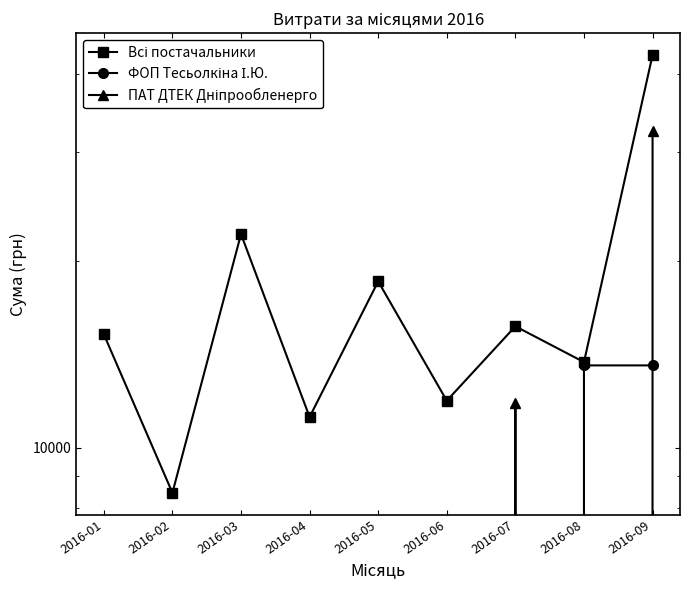

Is the value of ФОП Тесьолкіна І.Ю. at 2016-02 greater than the value of ПАТ ДТЕК Дніпрообленерго at 2016-05?

No